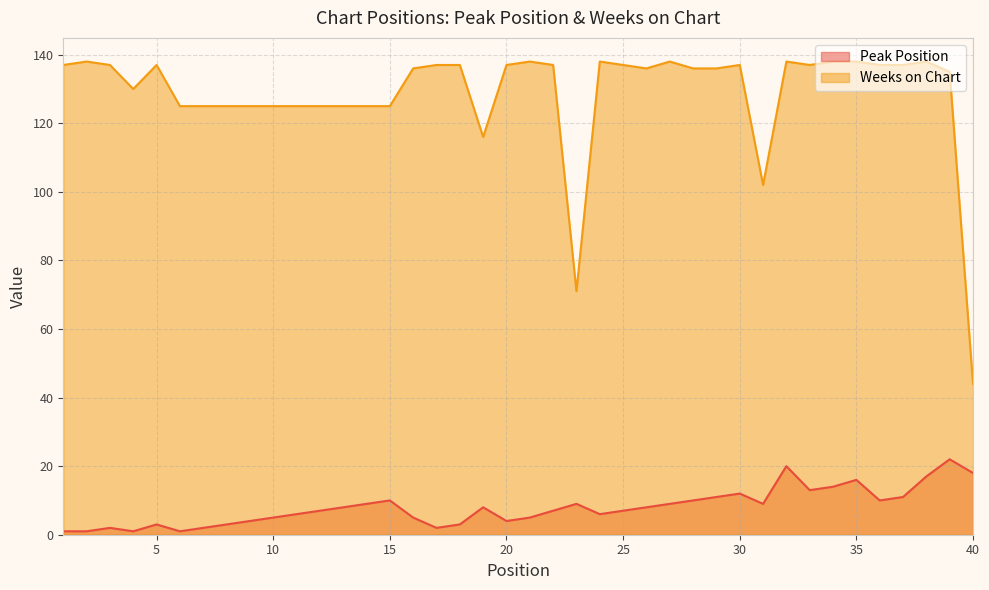

Rank the series by their average value, from highest to lowest.

Weeks on Chart, Peak Position